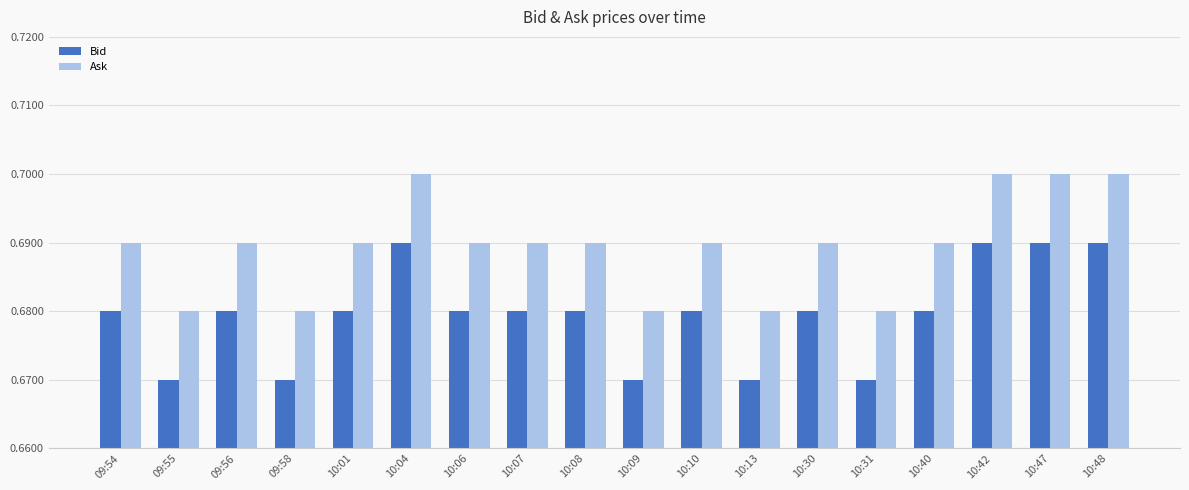

How many Ask values are between 0 and 1?

18